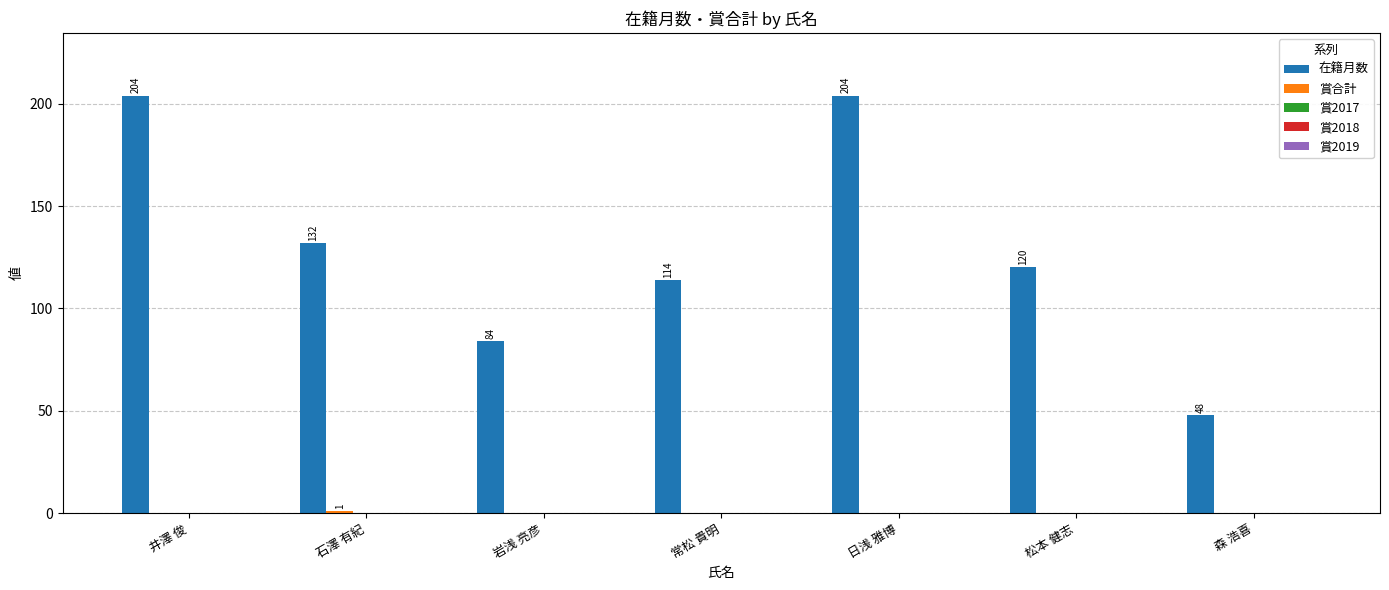

What is the total value across all series at 石澤 有紀?

133